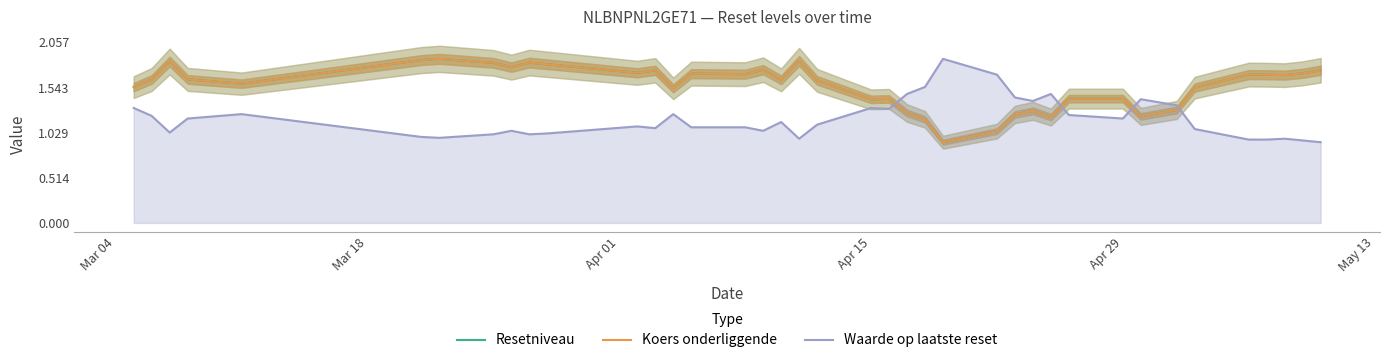

True or false: Waarde op laatste reset and Koers onderliggende cross at least once.

True